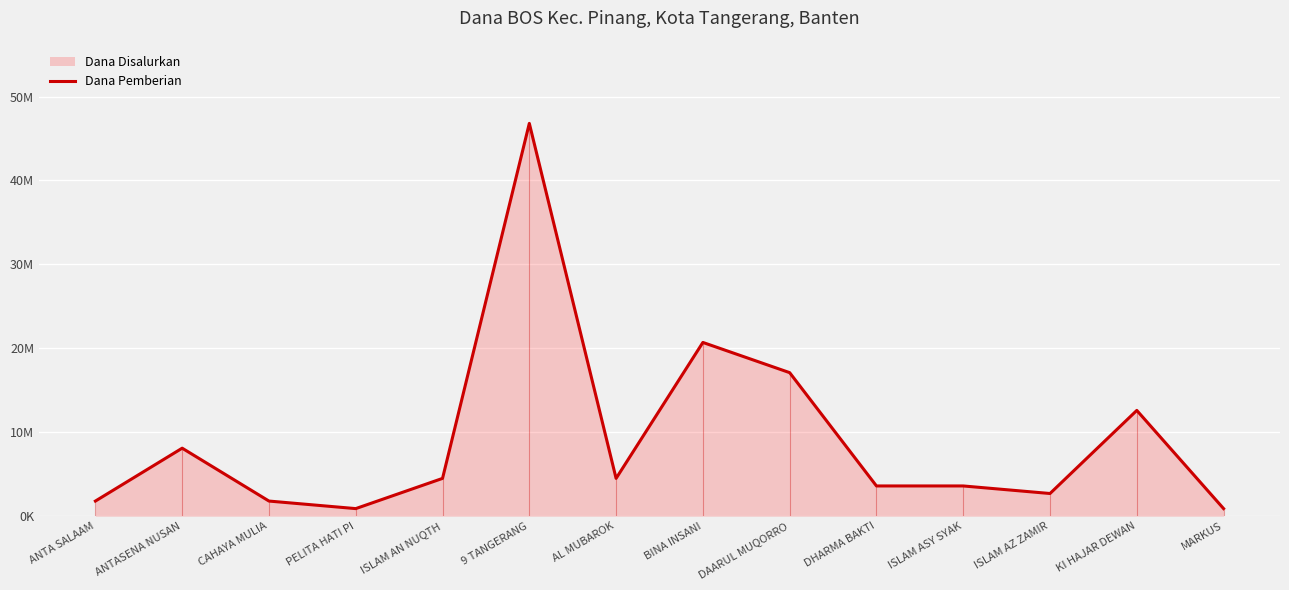

Does the chart display data point markers on the line(s)?

No